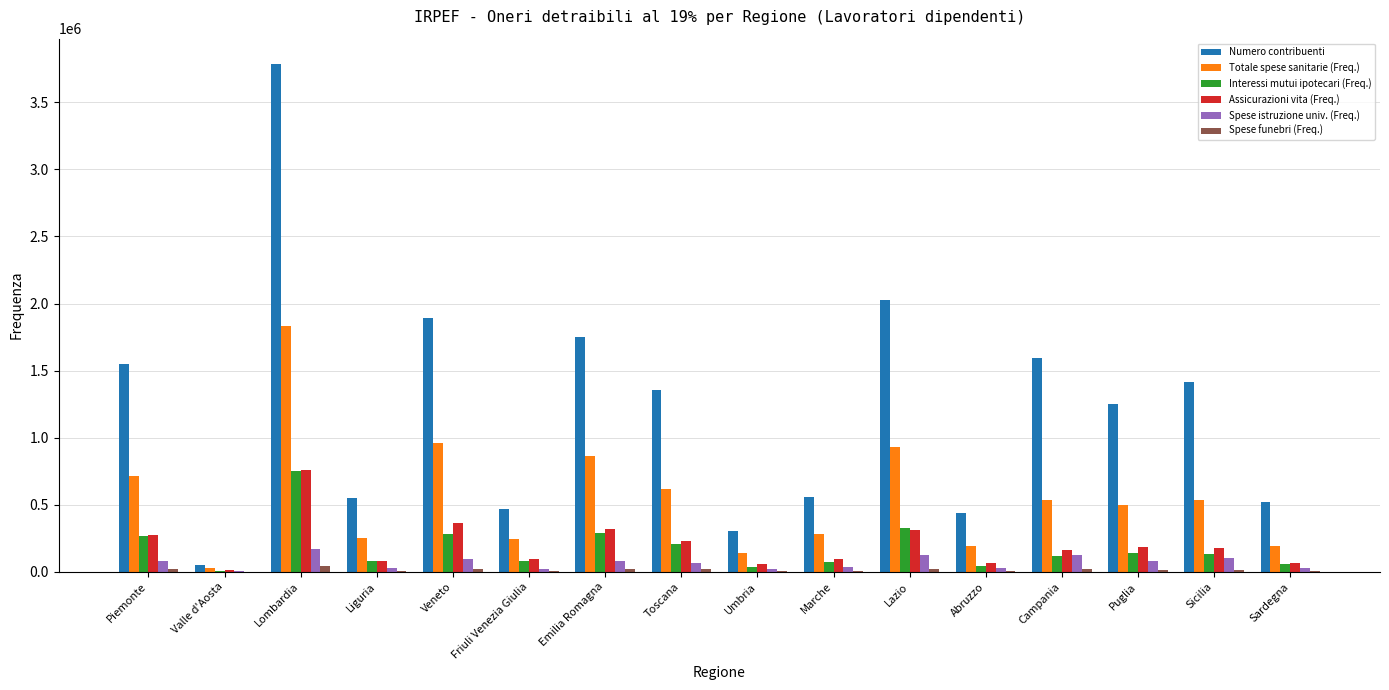

What is the greatest value displayed?

3785729